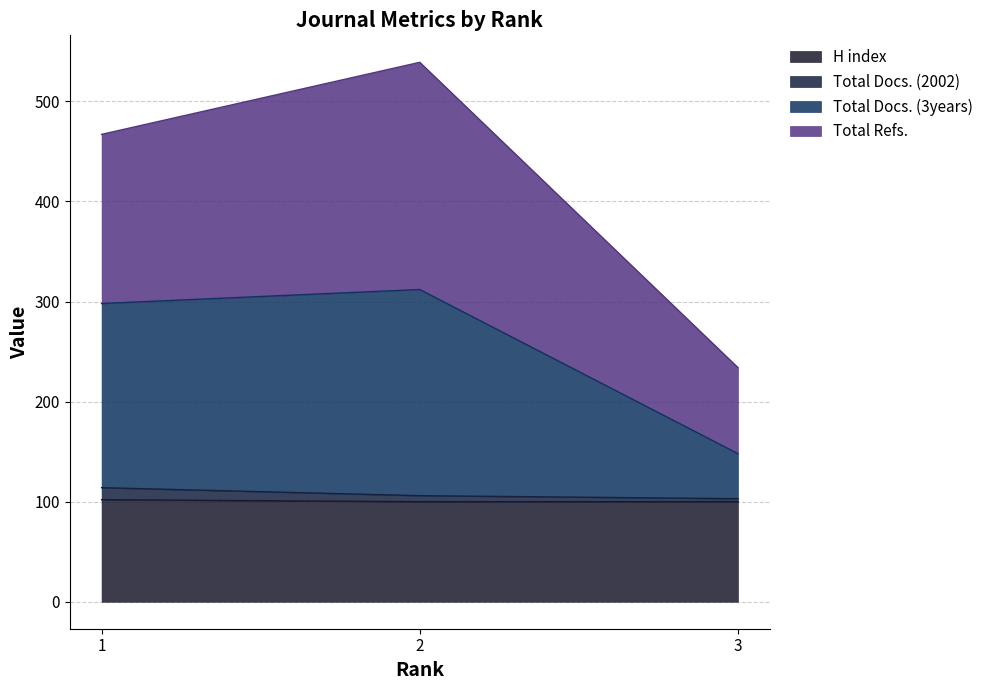

What is the lowest value of the H index series?

100